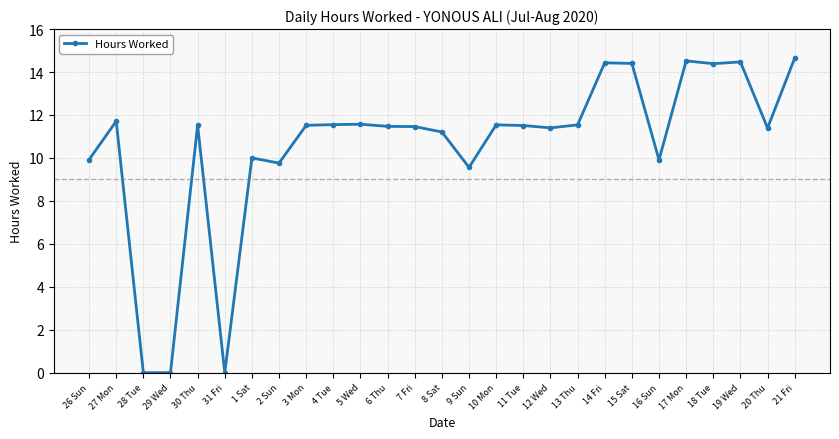

How many categories are shown in the chart?

27